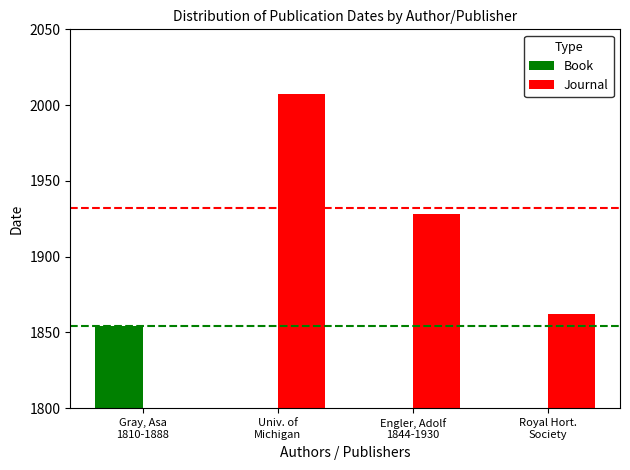

What is the highest value of the Journal series?

2007